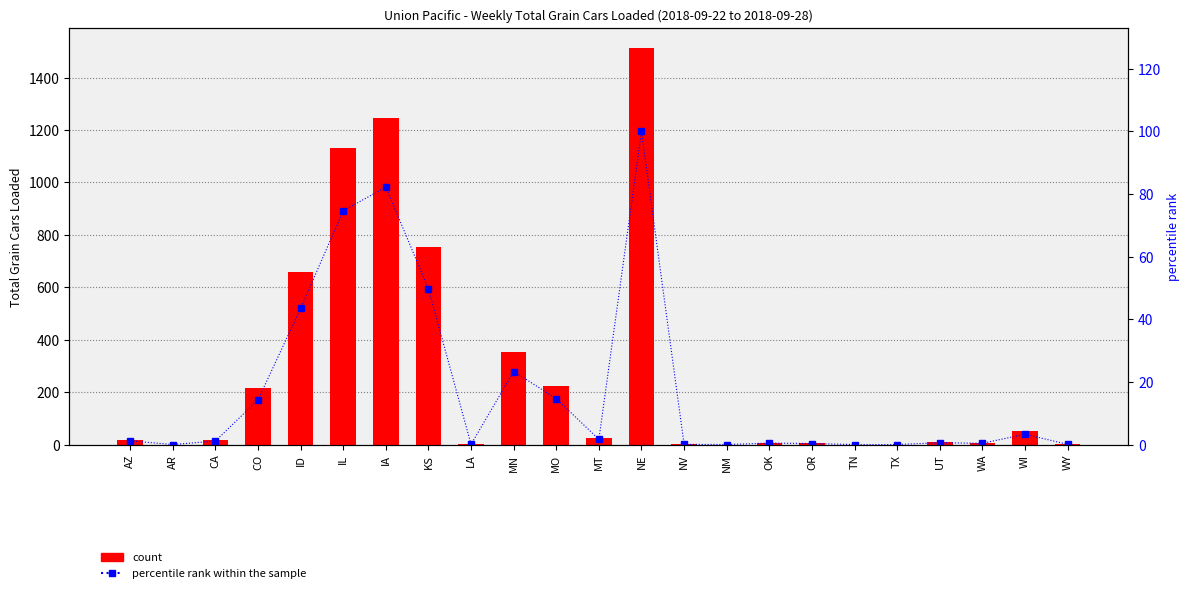

What is the sum of the percentile rank within the sample values at OK and TX?

0.5